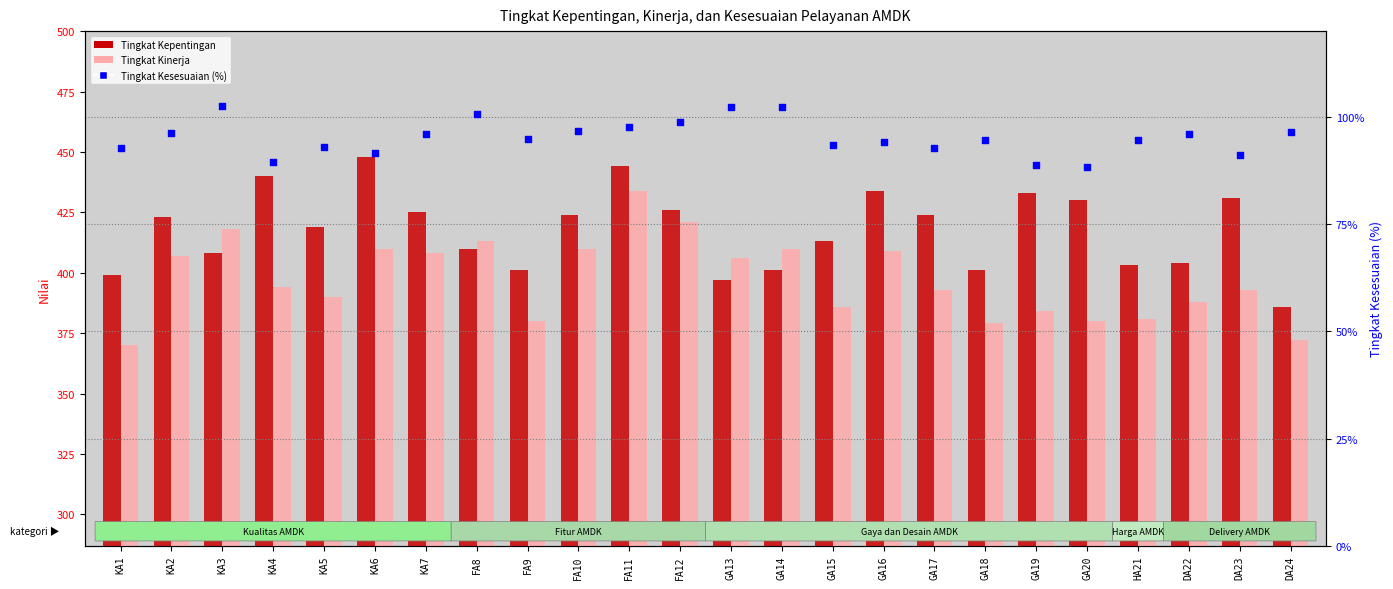

Which series contains the highest Y value?

Tingkat Kepentingan